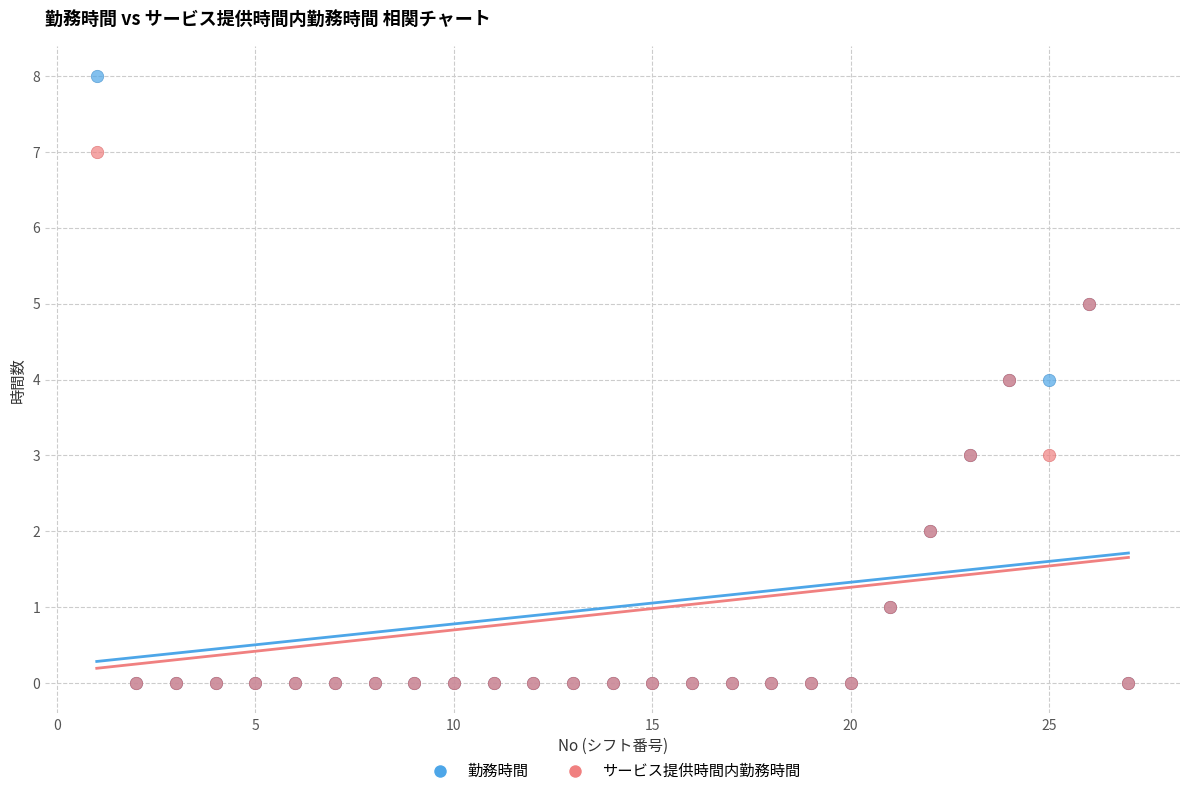

Which series contains the highest Y value?

勤務時間